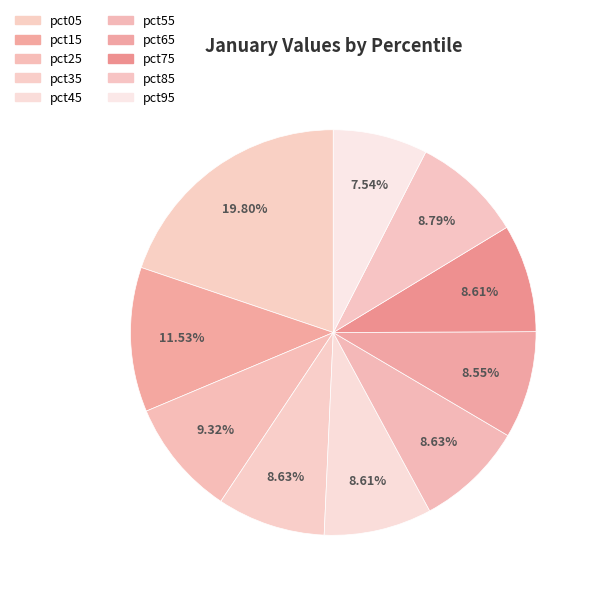

What is the total percentage of pct75 and pct65?

17.2%